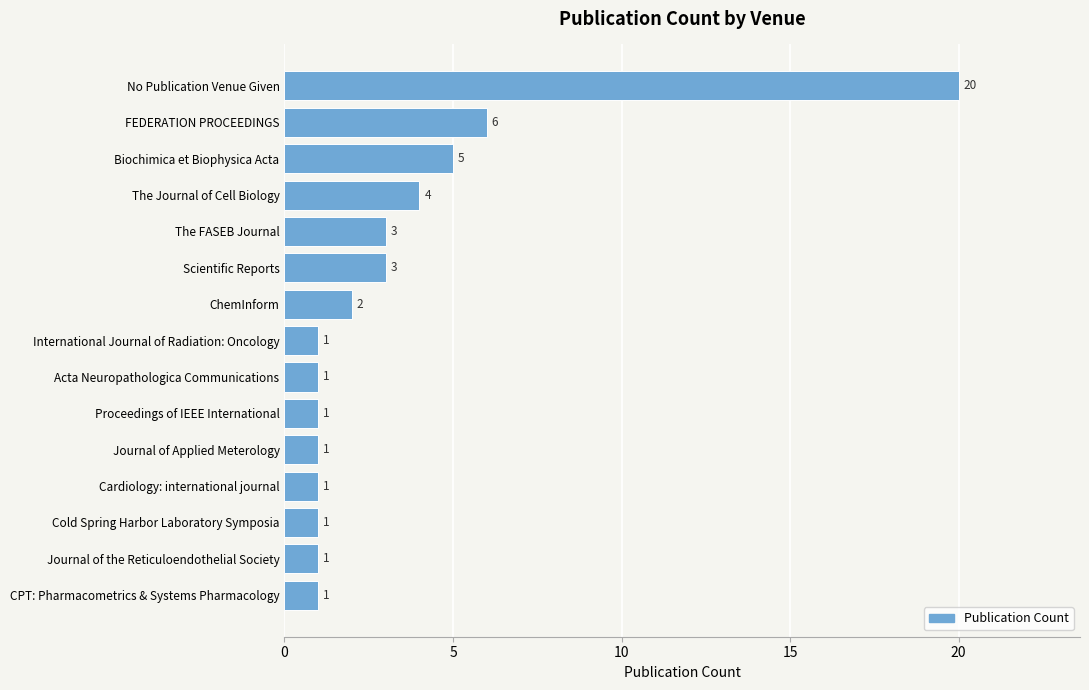

What is the average value?

3